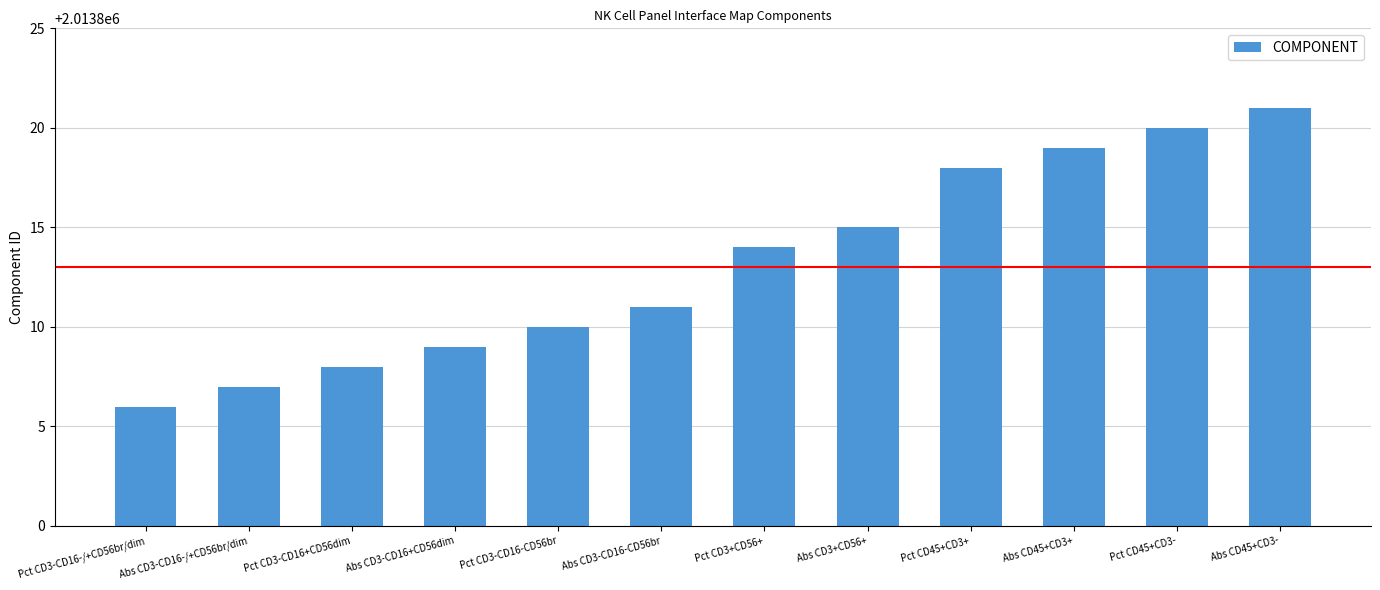

How many bars are there in total?

12